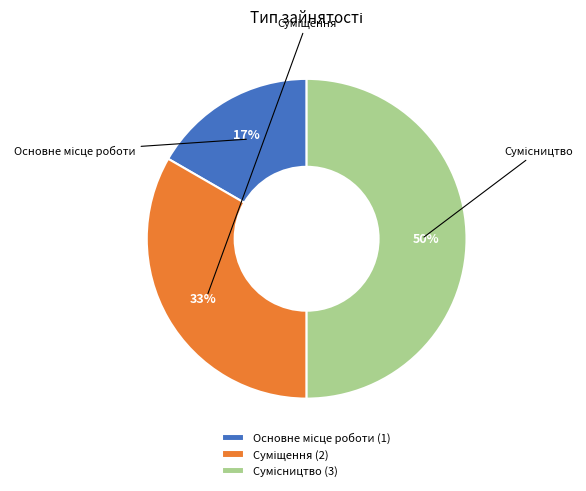

What percentage do Основне місце роботи and Сумісництво together represent?

66.7%